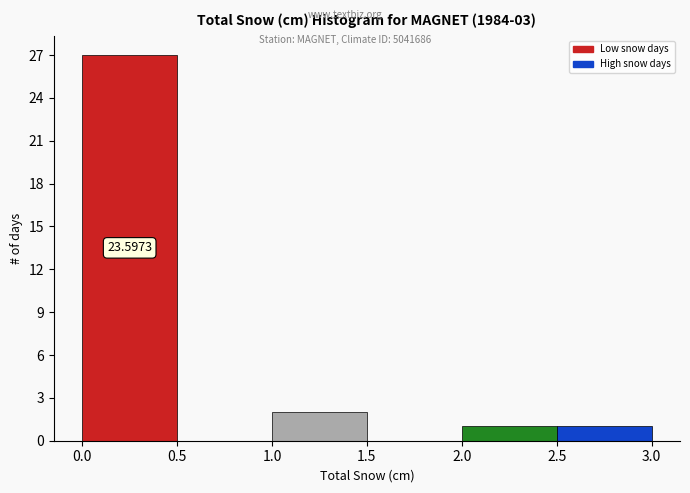

Over which range of the x-axis is the bar tallest?

0.0 to 0.5